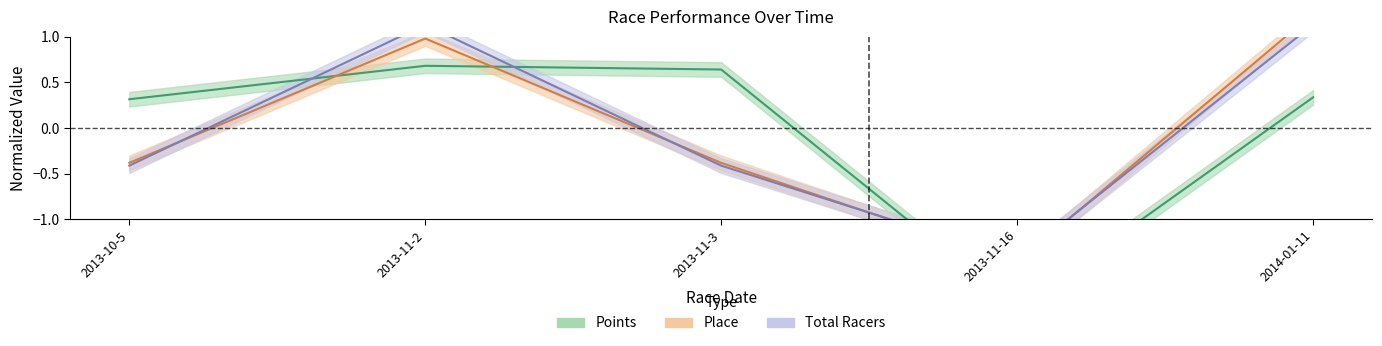

Where is Place nearest to the value 0?

2013-10-5